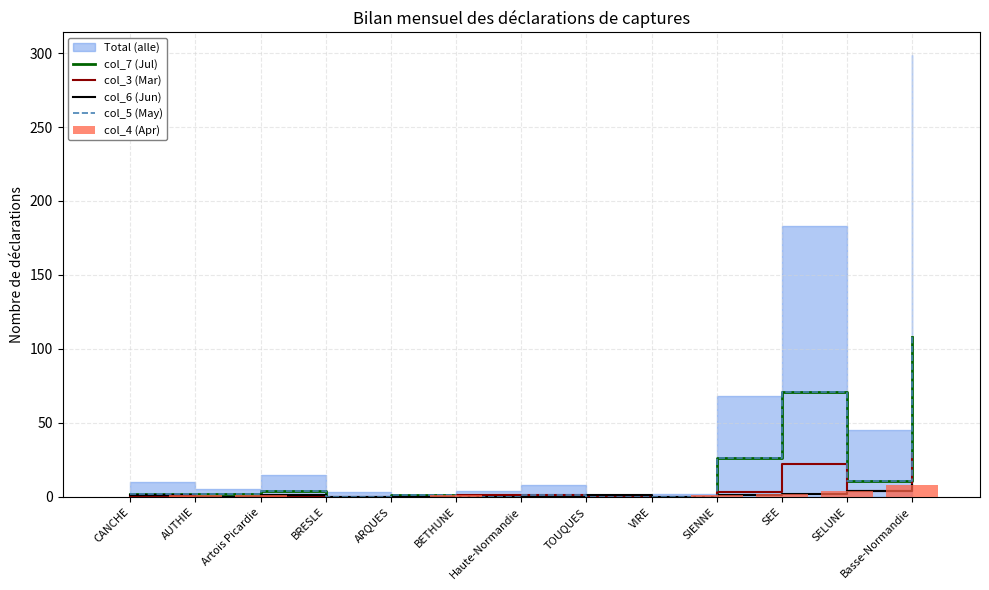

The col_7 (Jul) series shows 44 at TOUQUES. True or false?

False